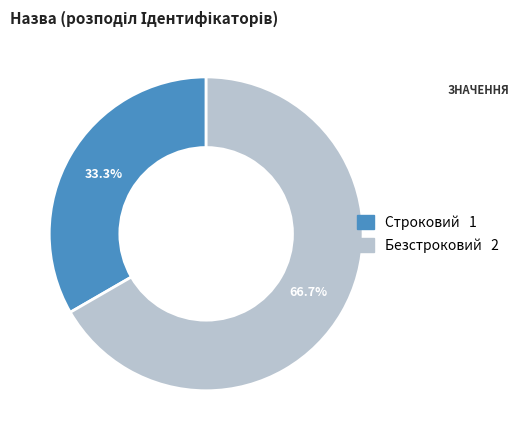

To the nearest percent, what is the difference between the largest and smallest slice percentages?

33%